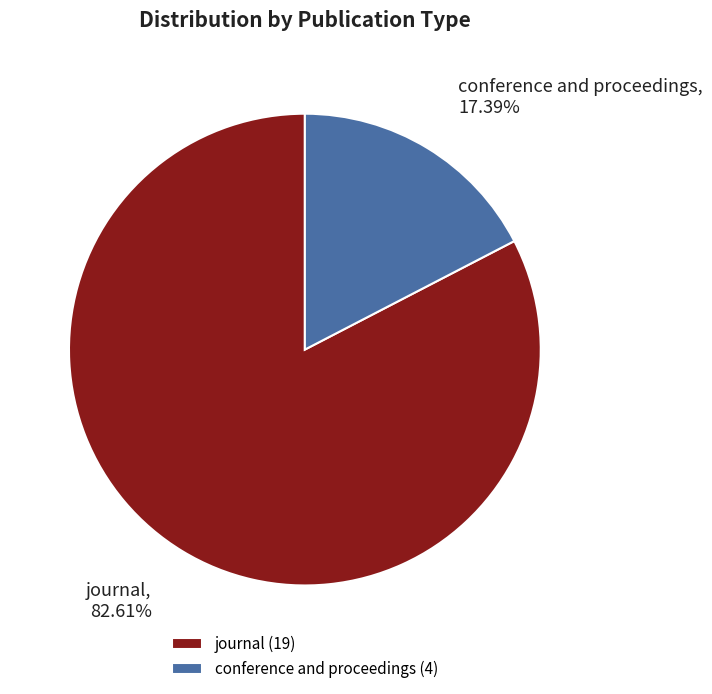

To the nearest percent, what percentage of the pie is conference and proceedings?

17%